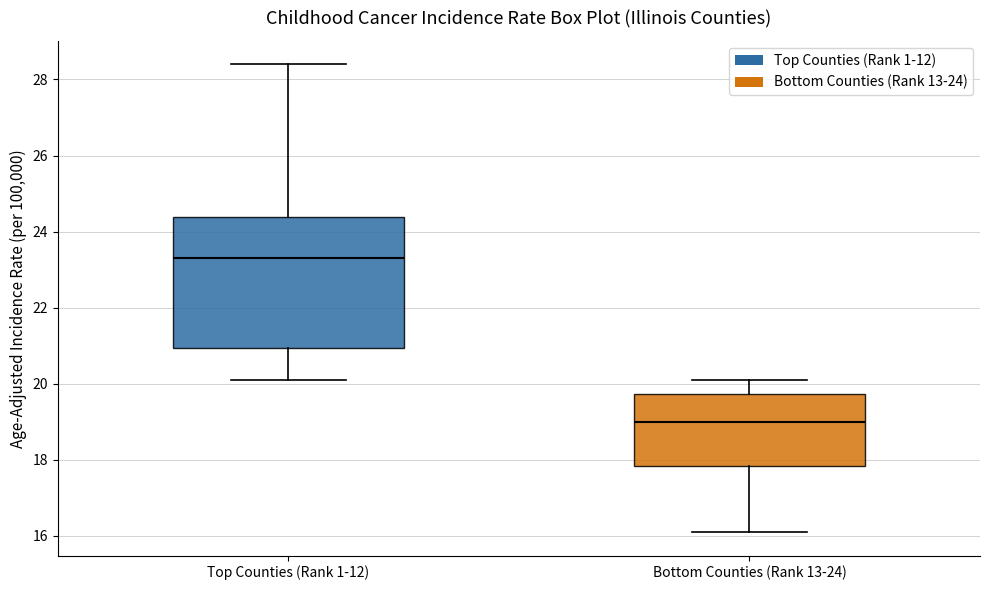

Where does the upper whisker of the box for Top Counties (Rank 1-12) end on the y-axis? The values are not printed on the chart, so give them approximately, as read against the axis.

28.4